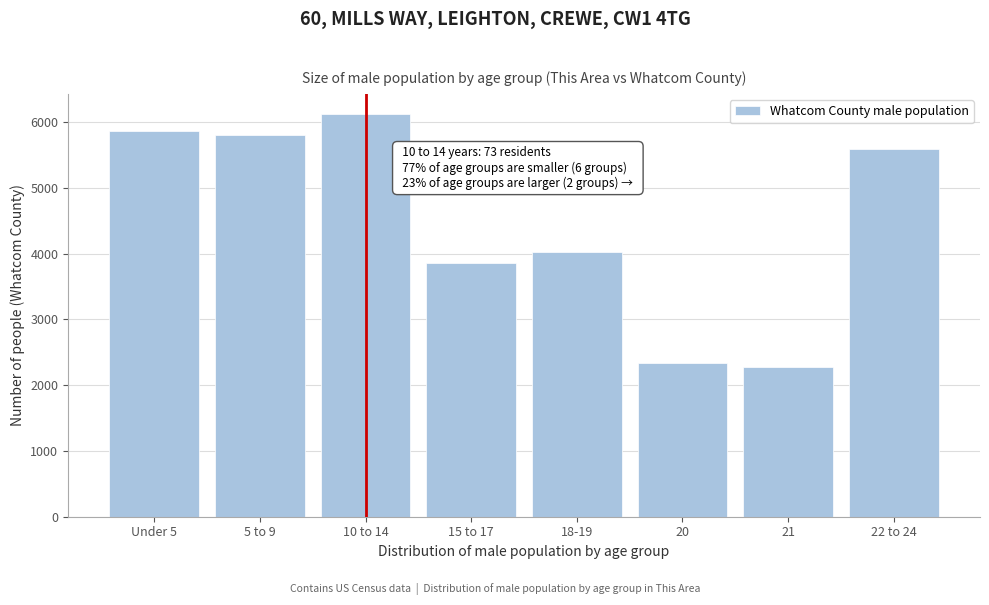

Reading left to right, list all the values displayed in this chart.

5859	5810	6122	3852	4030	2342	2275	5594